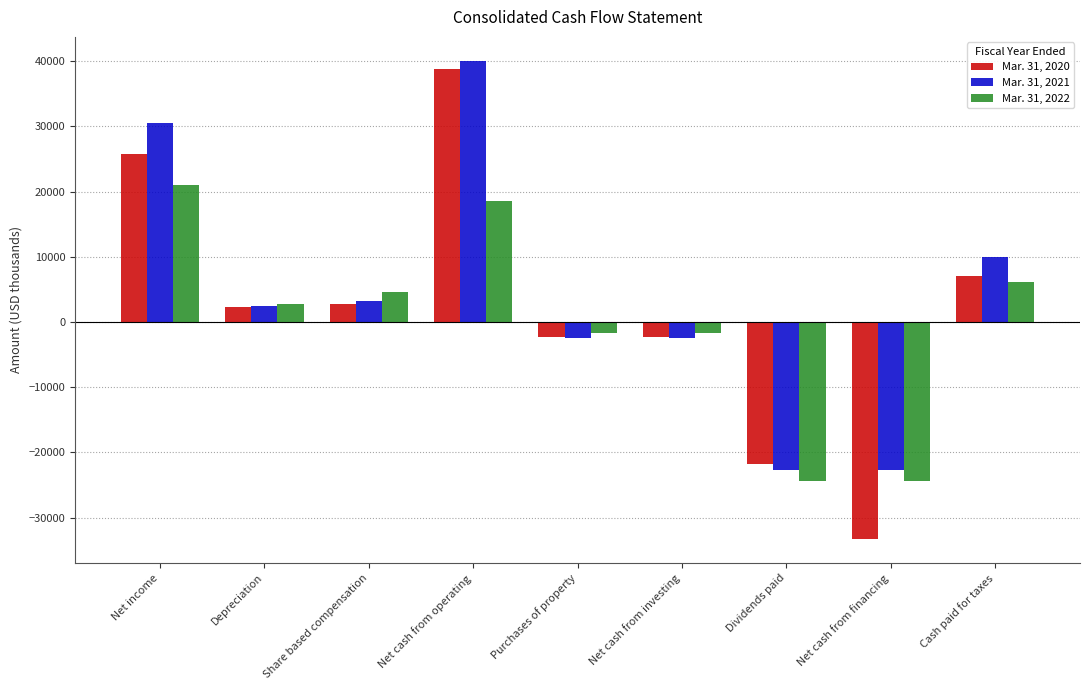

Read the Mar. 31, 2022 value at Dividends paid, to the nearest 10.

-24380